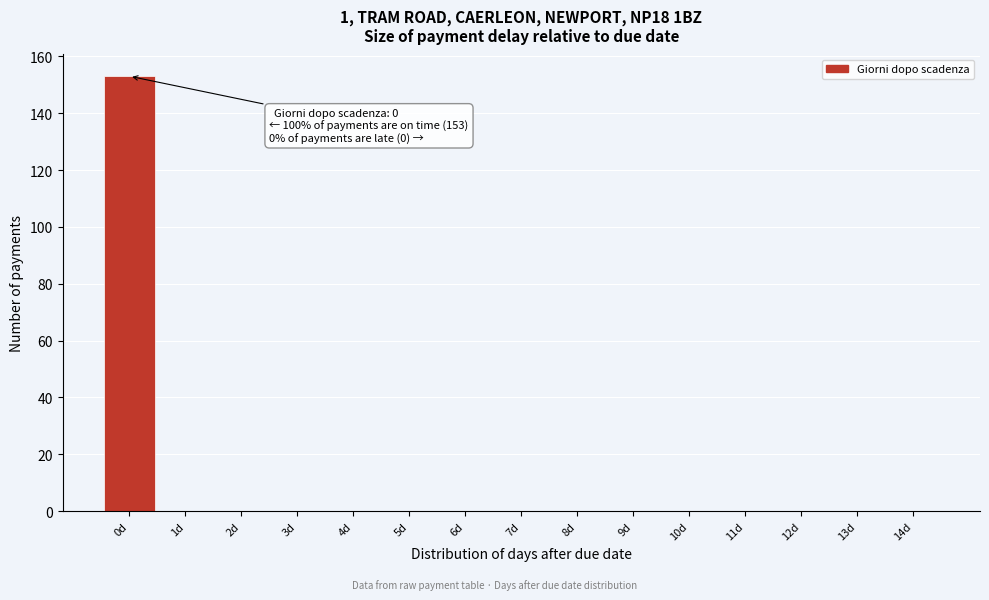

Over which range of the x-axis is the bar tallest?

-0.5 to 0.5